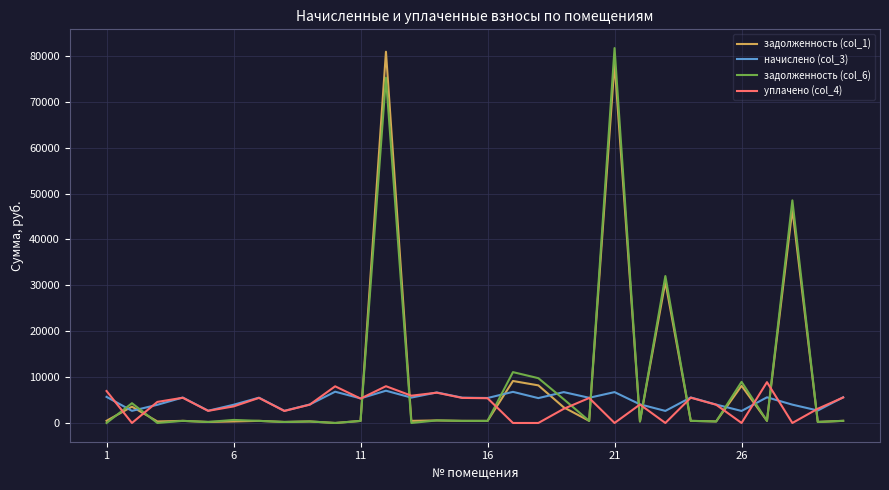

After their last crossing, which series has the higher values: задолженность (col_6) or уплачено (col_4)?

уплачено (col_4)